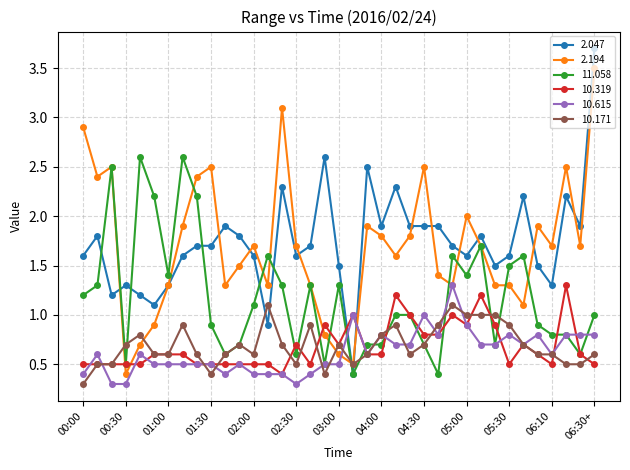

True or false: 10.615 has more than 2 points higher than both neighbors.

True